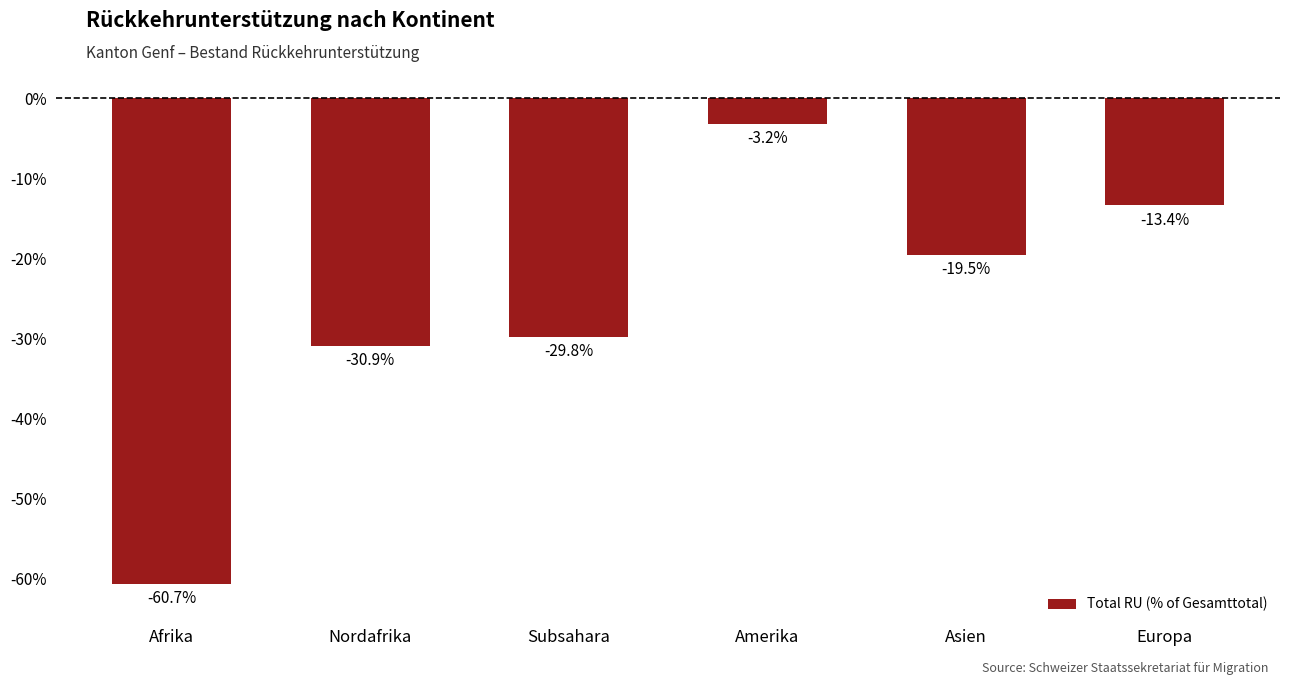

True or false: the data shows -31.7 at Asien.

False